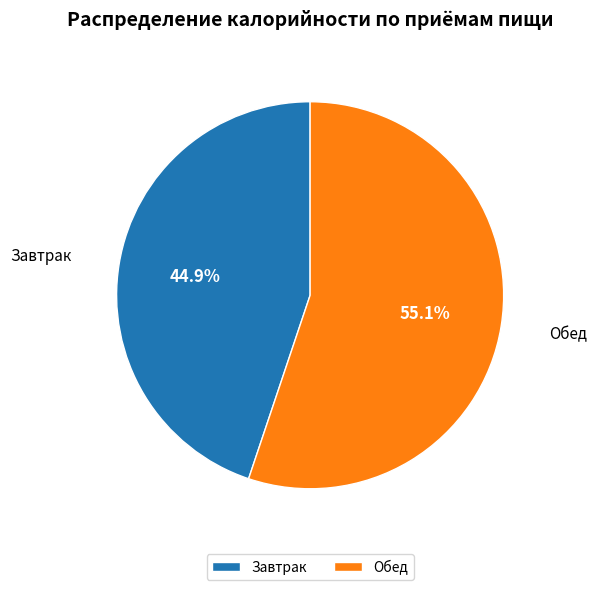

Is Завтрак the majority of the pie?

No